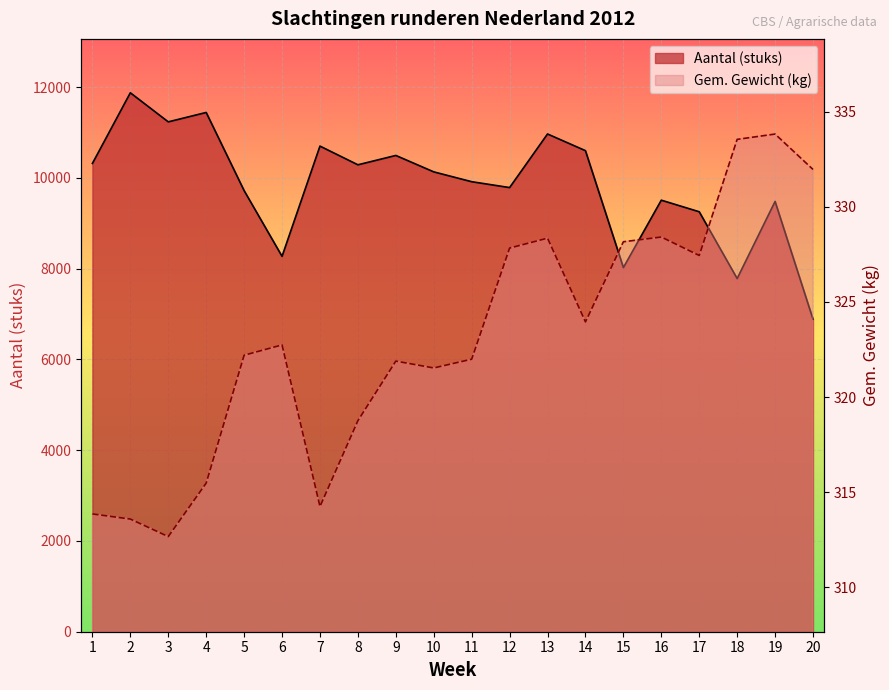

How many series are shown in this chart?

2